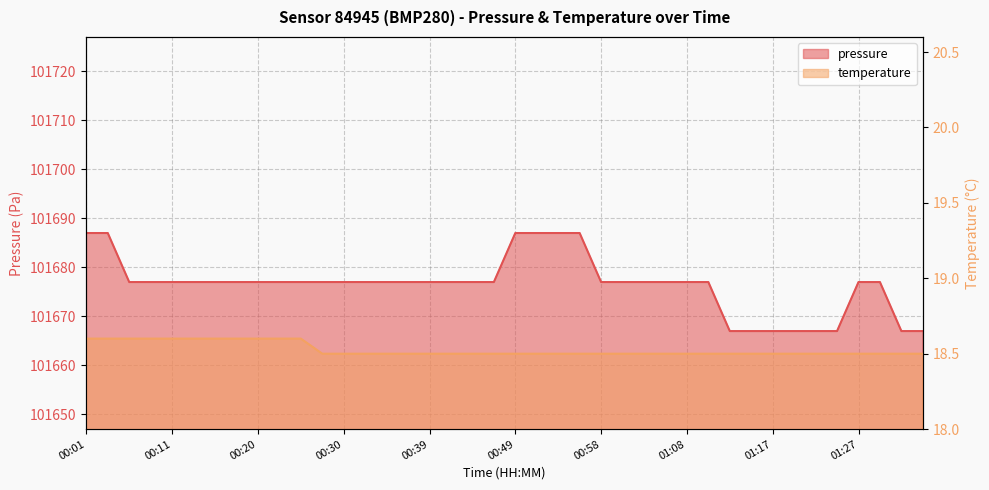

What are all the series names shown in the legend?

pressure, temperature